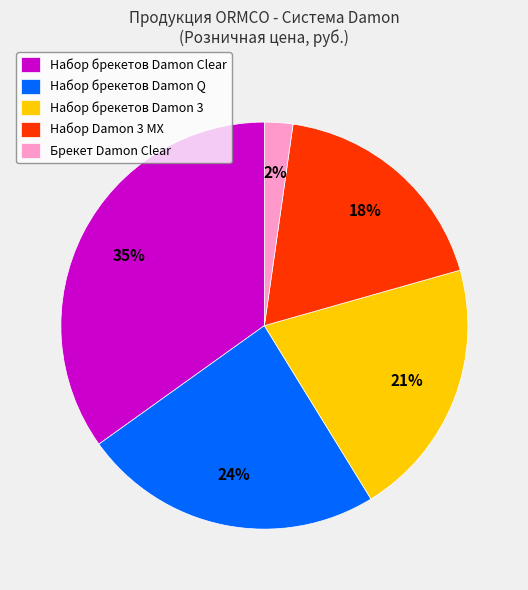

What is the largest slice in the pie chart?

Набор брекетов Damon Clear